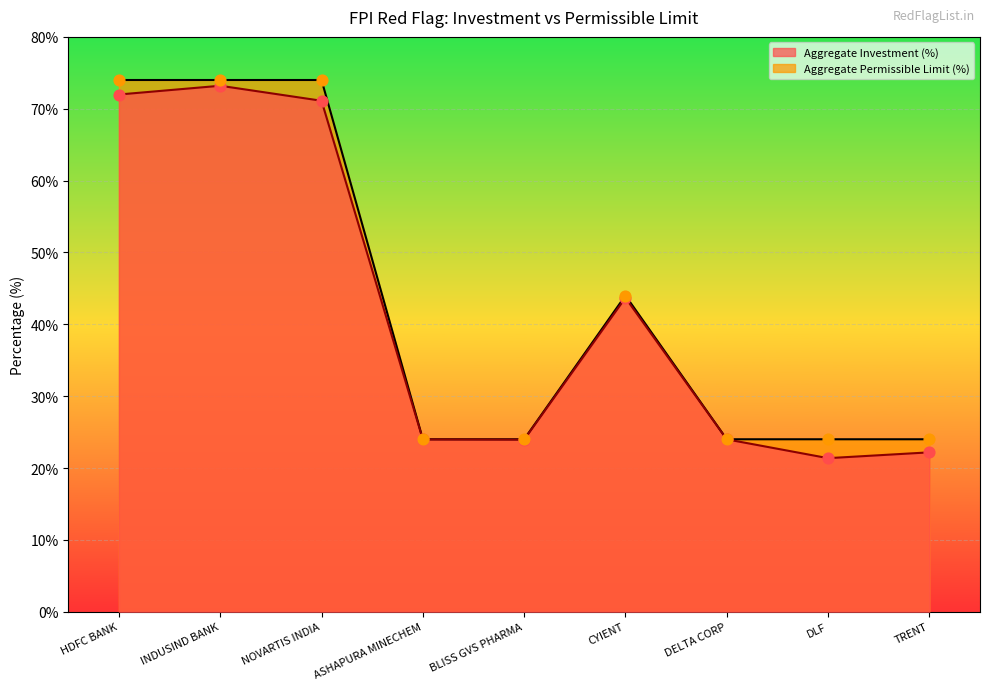

At which category is the sum across all series the highest?

INDUSIND BANK